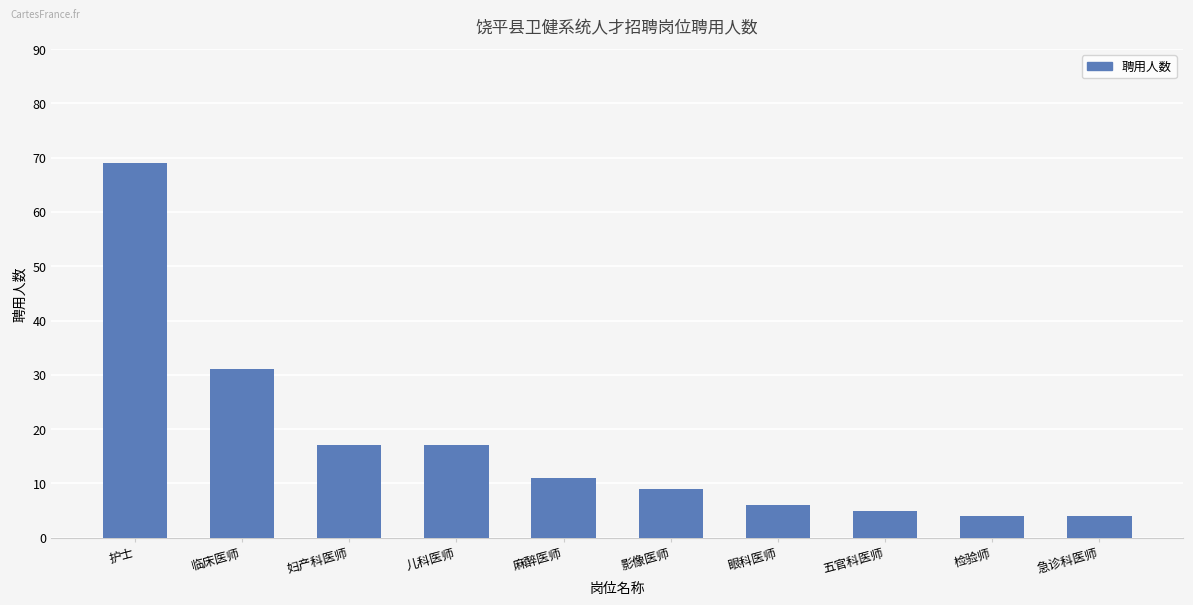

Reading left to right, transcribe all the data shown in this chart.

69	31	17	17	11	9	6	5	4	4